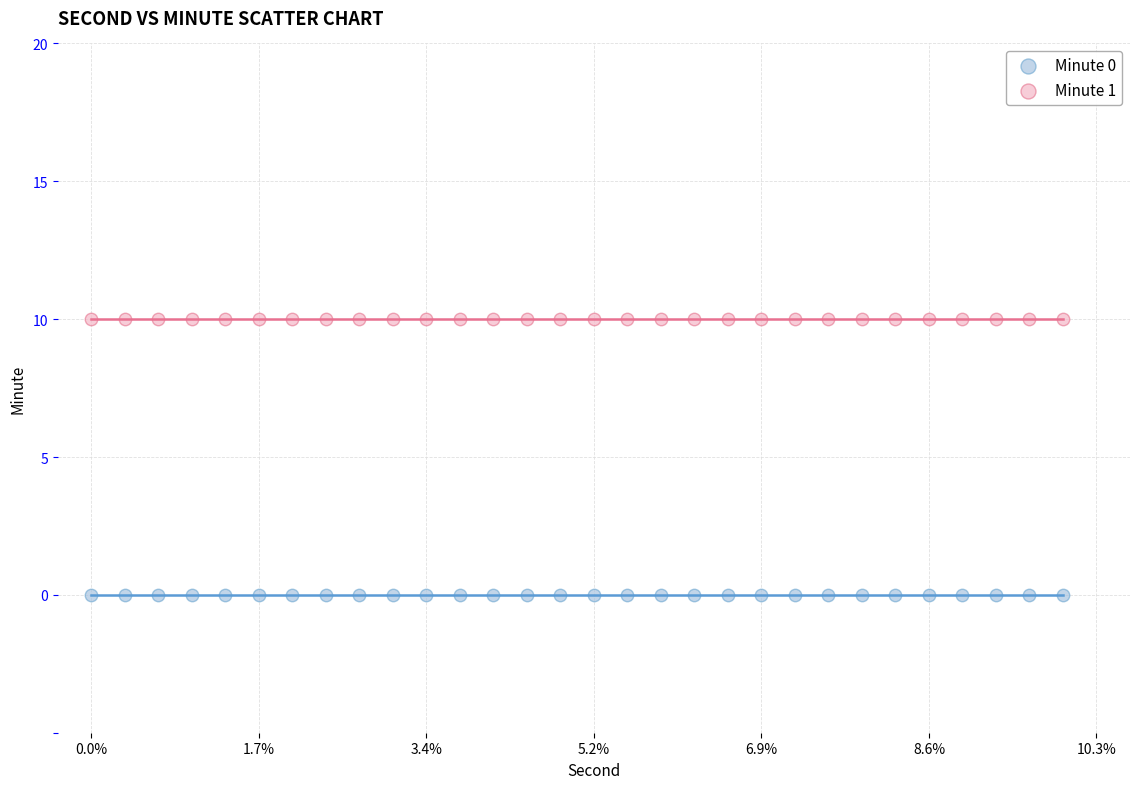

Which series reaches the minimum Y coordinate?

Minute 0